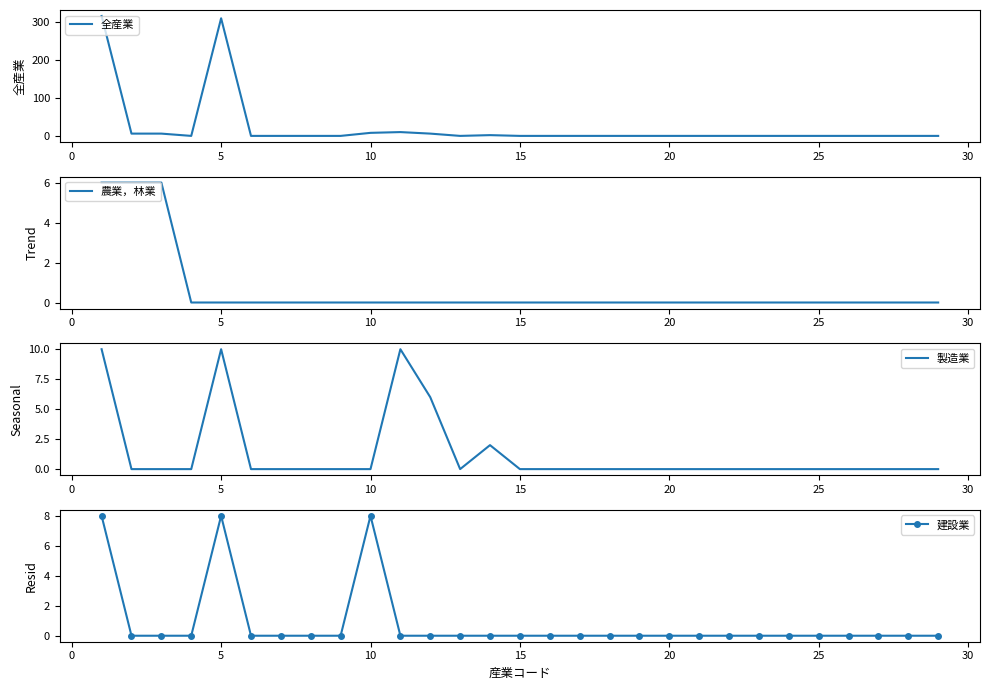

How many 農業，林業 values are between 0 and 1?

26